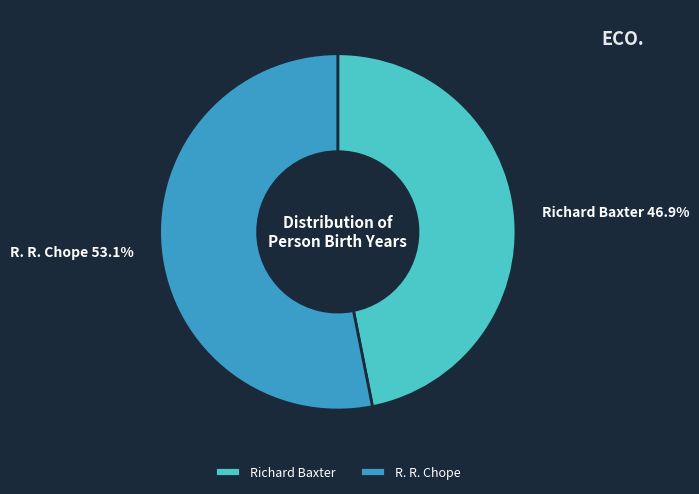

How many slices are in this pie chart?

2